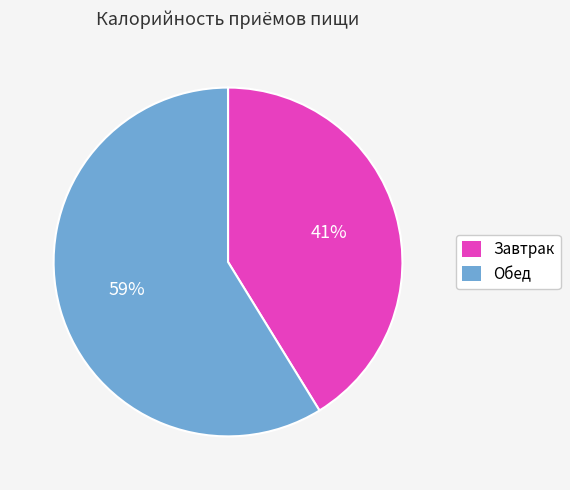

What percentage is the Завтрак slice, to the nearest percent?

41%